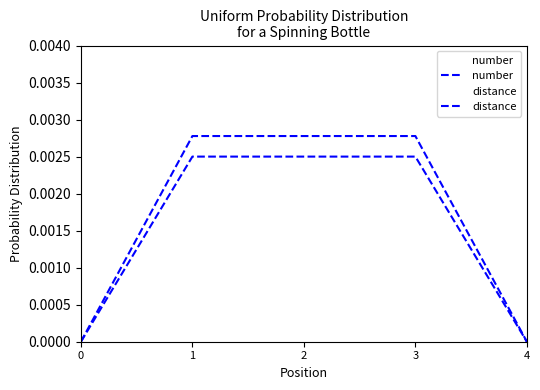

Rank the series by their maximum value, from lowest to highest.

distance, number